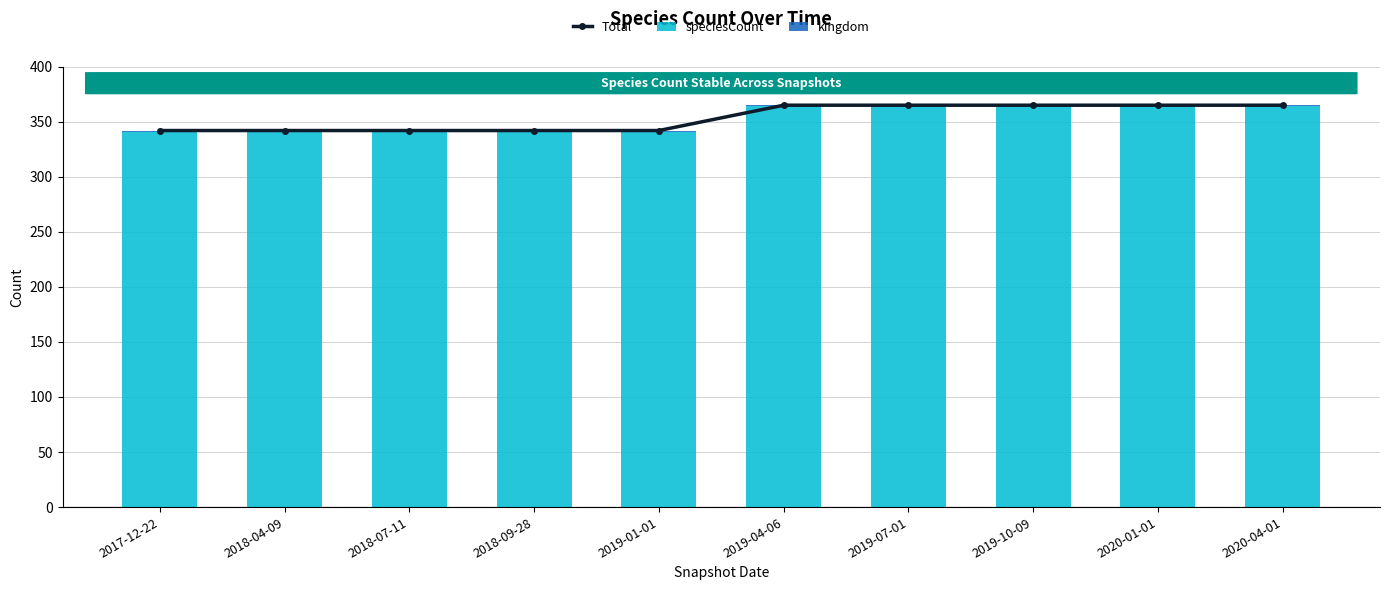

What position from the left is 2018-07-11?

3